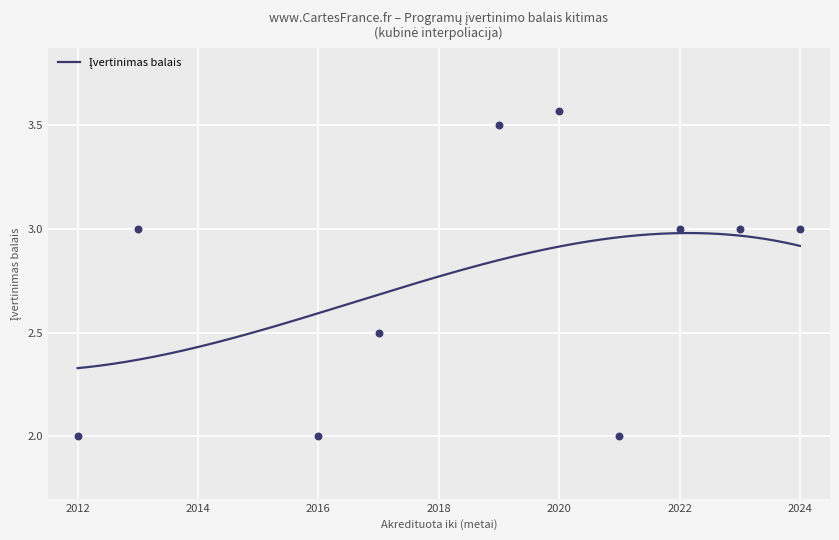

Which has a higher value, 2020 or 2020?

2020